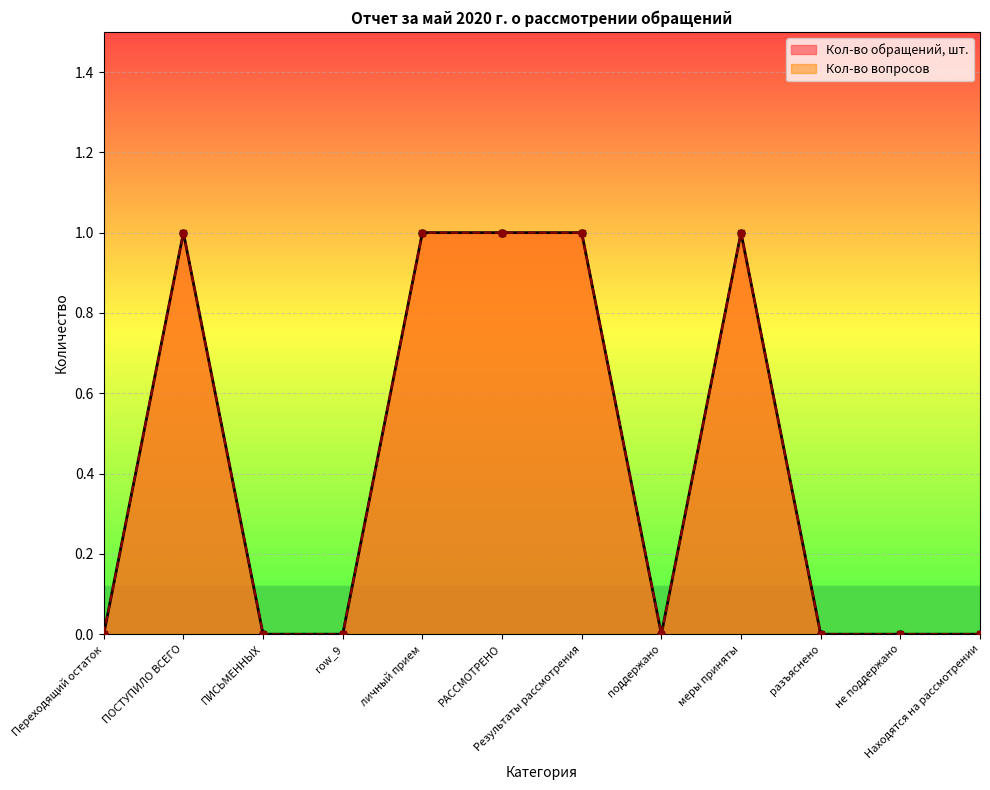

Reading left to right, transcribe all the data shown in this chart.

Кол-во обращений, шт.: Переходящий остаток=0	ПОСТУПИЛО ВСЕГО=1	ПИСЬМЕННЫХ=0	row_9=0	личный прием=1	РАССМОТРЕНО=1	Результаты рассмотрения=1	поддержано=0	меры приняты=1	разъяснено=0	не поддержано=0	Находятся на рассмотрении=0
Кол-во вопросов: Переходящий остаток=0	ПОСТУПИЛО ВСЕГО=1	ПИСЬМЕННЫХ=0	row_9=0	личный прием=1	РАССМОТРЕНО=1	Результаты рассмотрения=1	поддержано=0	меры приняты=1	разъяснено=0	не поддержано=0	Находятся на рассмотрении=0